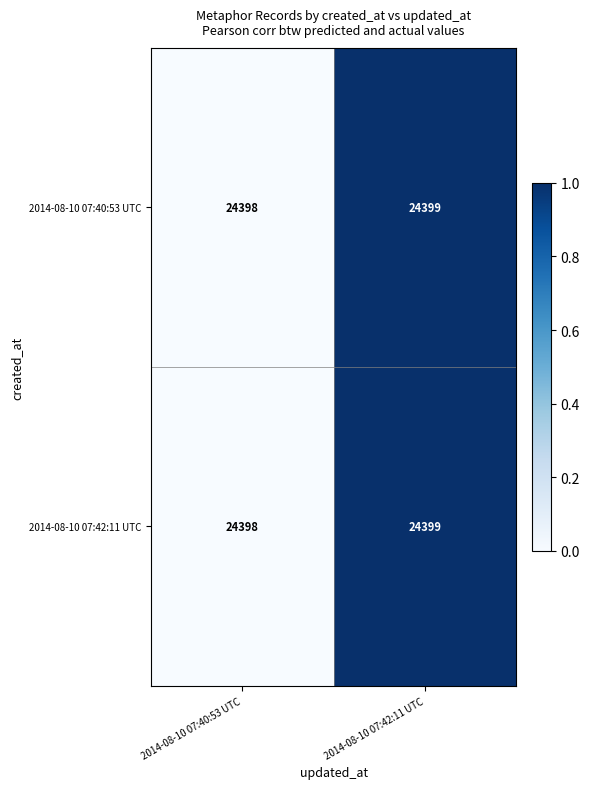

Read the 2014-08-10 07:42:11 UTC value at 2014-08-10 07:42:11 UTC.

24399